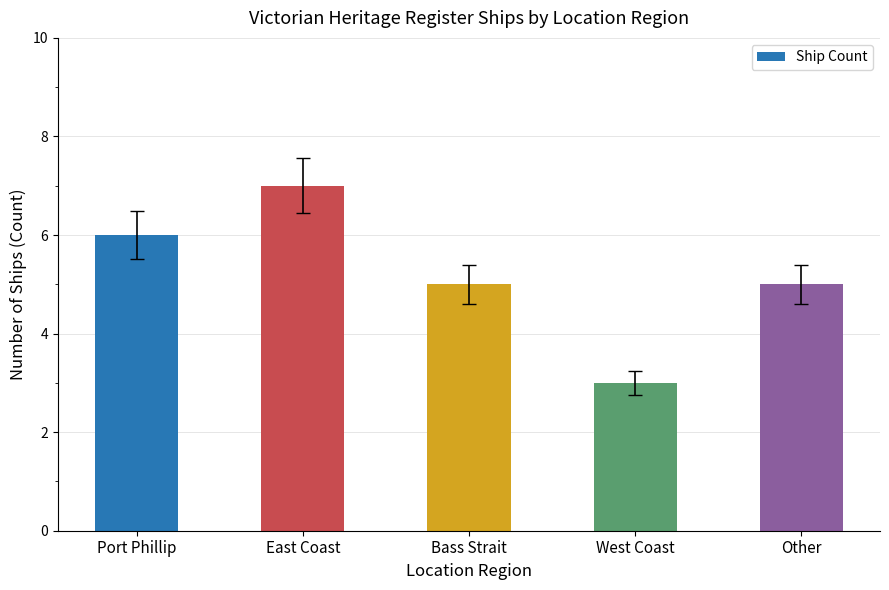

Approximately how many times larger is the value at Other compared to Port Phillip?

0.8